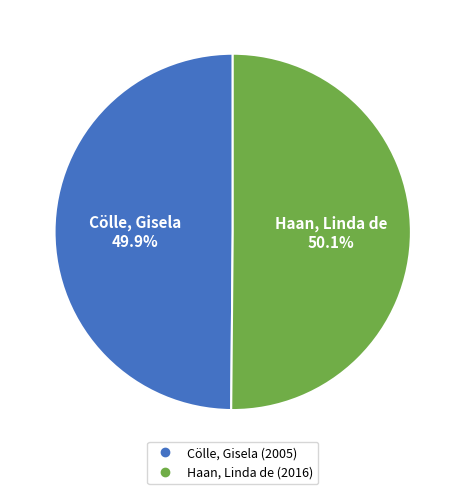

Rank the categories by value from highest to lowest.

Haan, Linda de, Cölle, Gisela